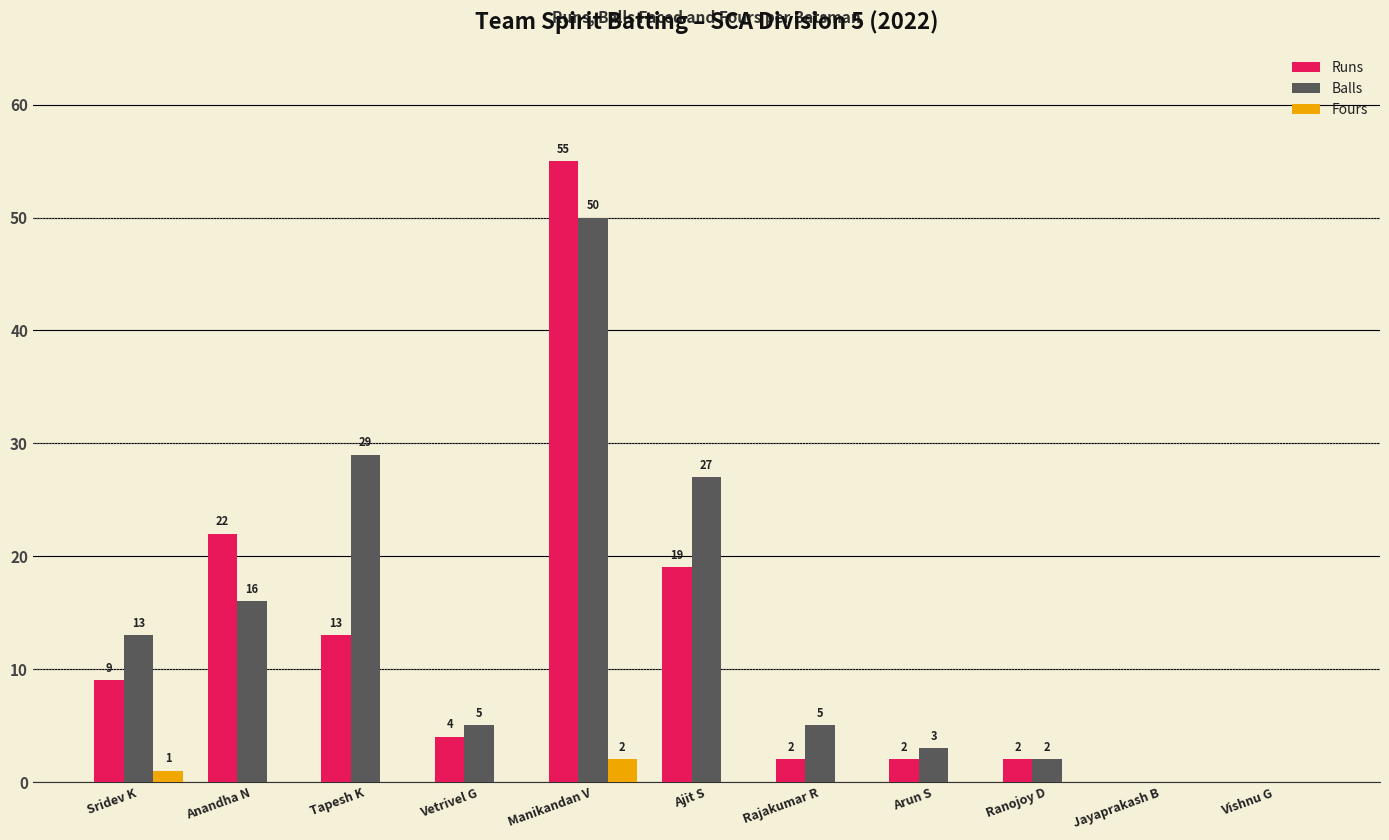

Which series has the largest total across all categories?

Balls